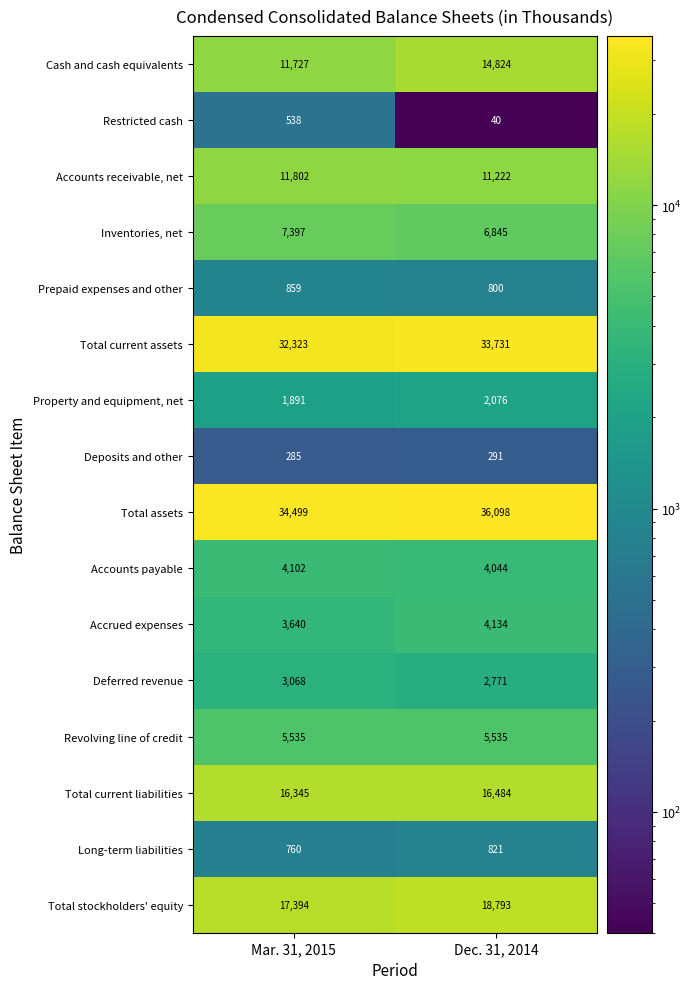

Between Mar. 31, 2015 and Dec. 31, 2014, which series saw the biggest shift?

Cash and cash equivalents